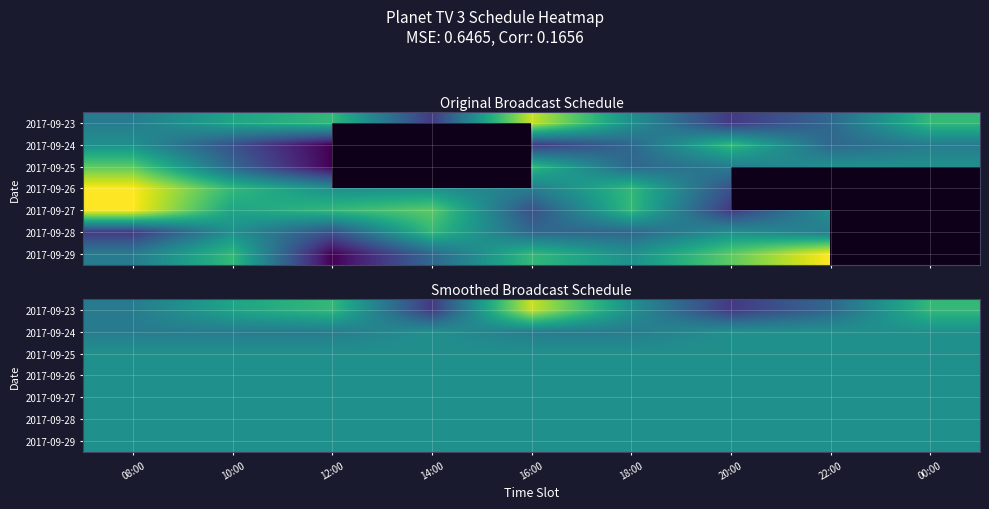

Is the value of 2017-09-23 at 12:00 greater than the value of 2017-09-24 at 18:00?

Yes